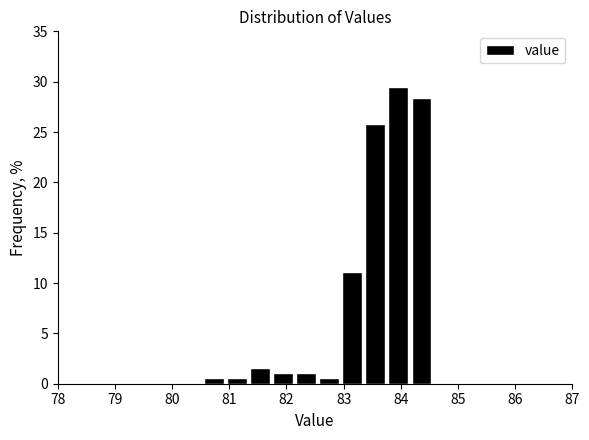

Reading left to right, transcribe this chart: for each bar, give the range it covers on the x-axis and its height. Neither the bar edges nor the heights are printed on the chart, so give them approximately, as read against the axes.

80.5 to 80.9: 0.5
80.9 to 81.3: 0.5
81.3 to 81.7: 1.5
81.7 to 82.1: 1.0
82.1 to 82.5: 1.0
82.5 to 82.9: 0.5
82.9 to 83.4: 11.0
83.4 to 83.8: 26.0
83.8 to 84.2: 29.5
84.2 to 84.6: 28.5